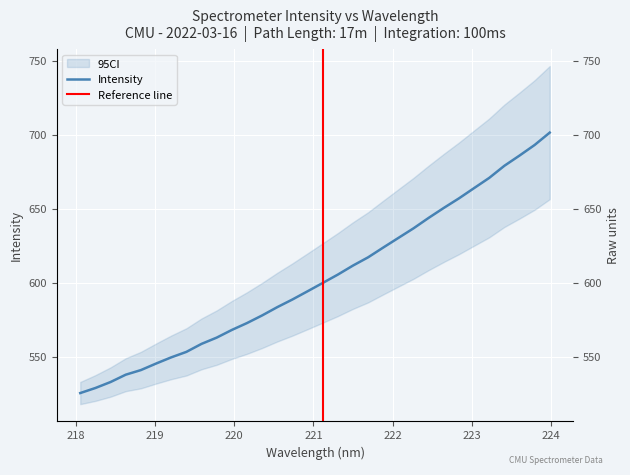

What is the label of the 27th point from the left?

223.0264